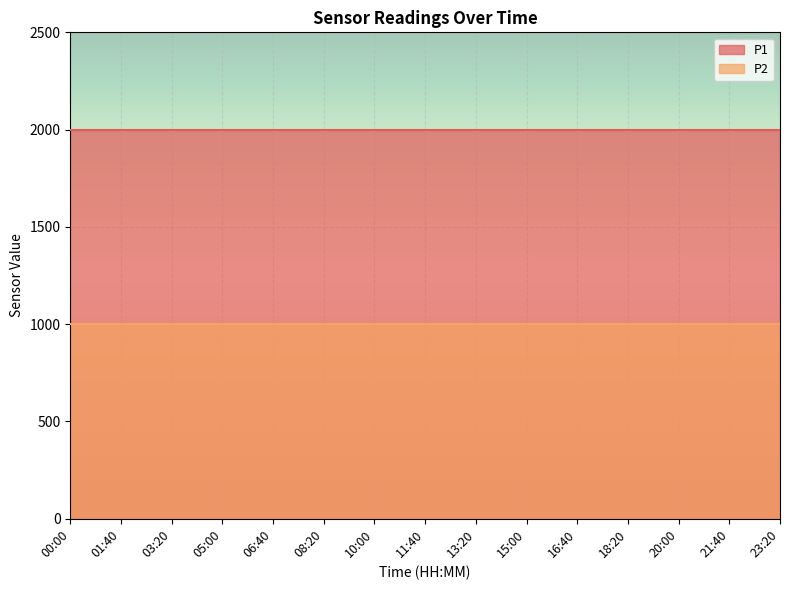

What is the total value across all series at 13:20?

2999.8